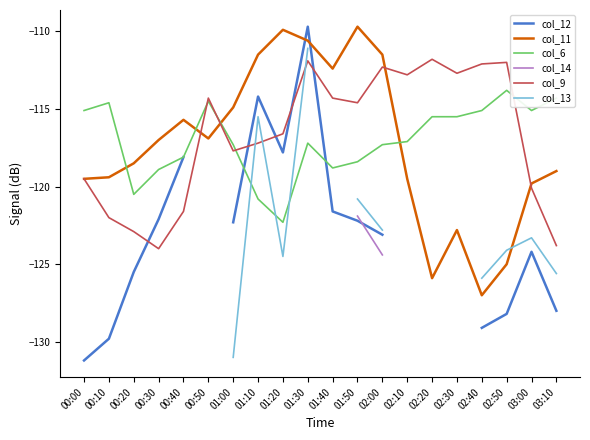

What is the difference between the highest and lowest values at 00:30?

7.0